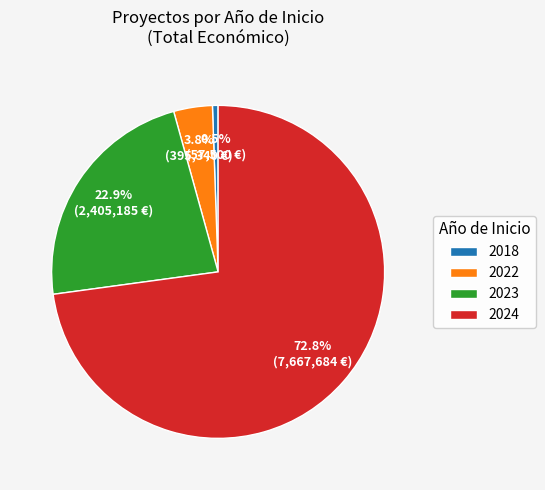

Combined, what portion of the pie is 2023 and 2024?

95.7%